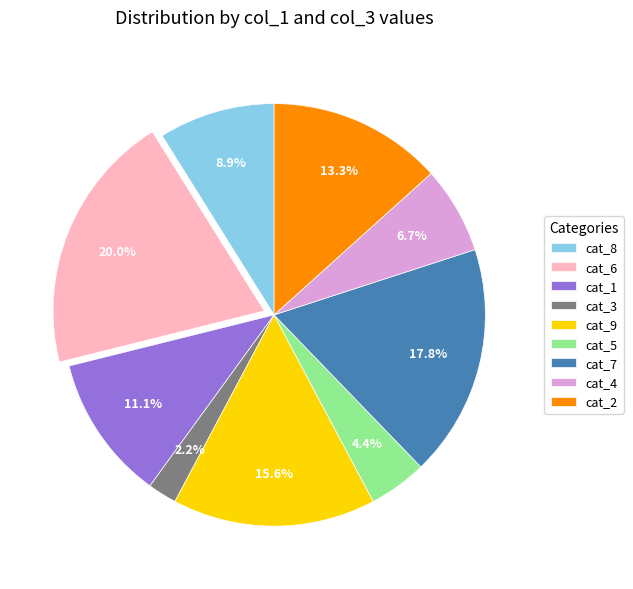

Is there any slice that represents more than half of the pie?

No